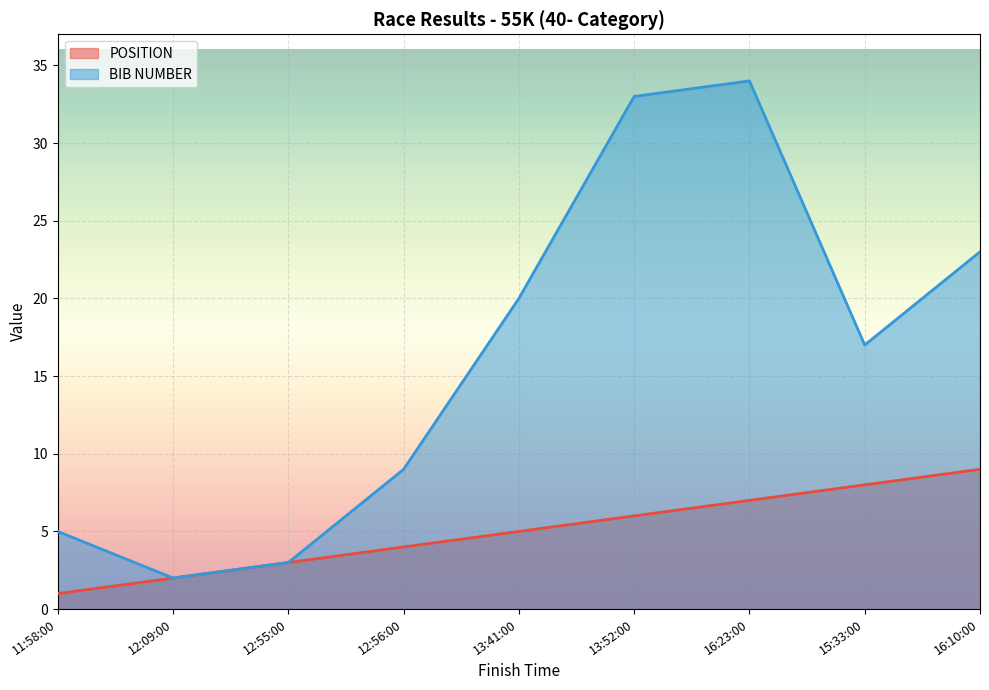

Rank the categories by BIB NUMBER value from lowest to highest.

12:09:00, 12:55:00, 11:58:00, 12:56:00, 15:33:00, 13:41:00, 16:10:00, 13:52:00, 16:23:00